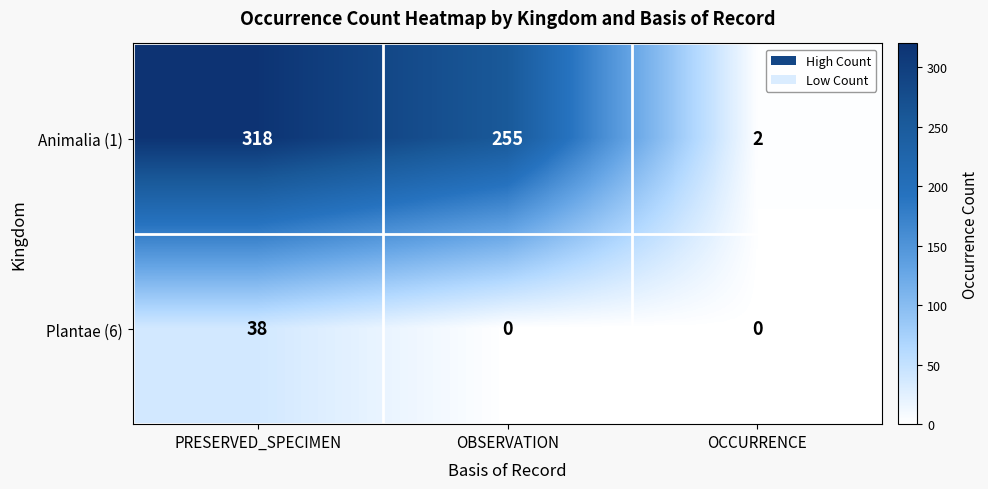

Between OBSERVATION and OCCURRENCE, which series saw the biggest shift?

Animalia (1)